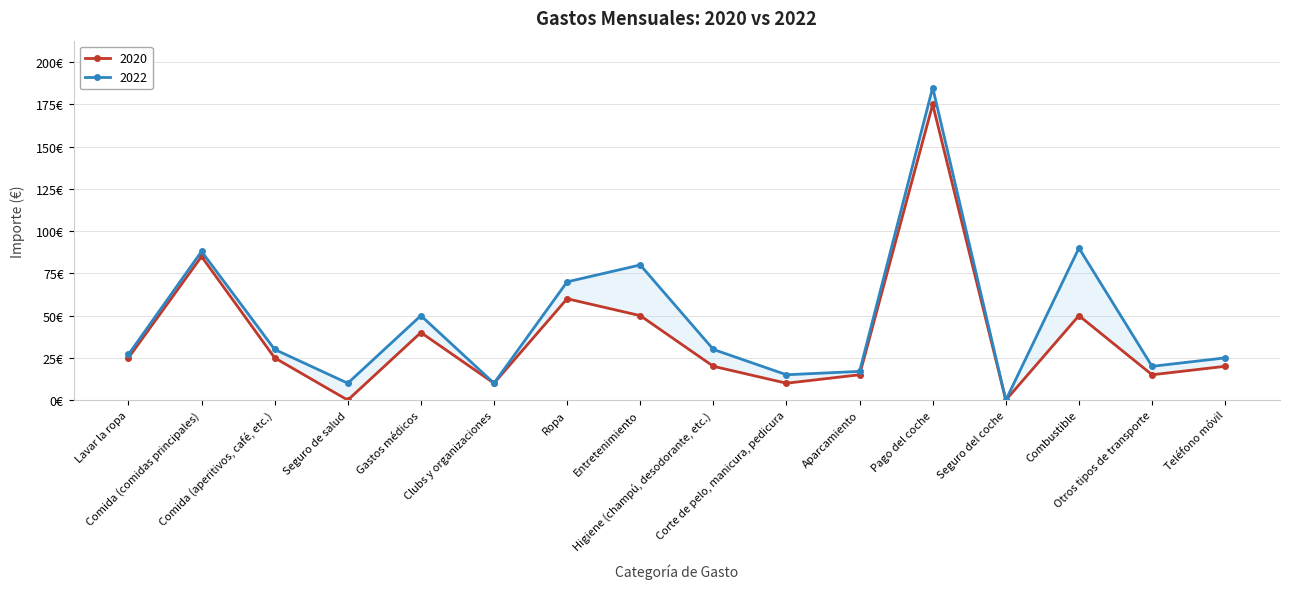

True or false: 2022 and 2020 cross at least once.

False